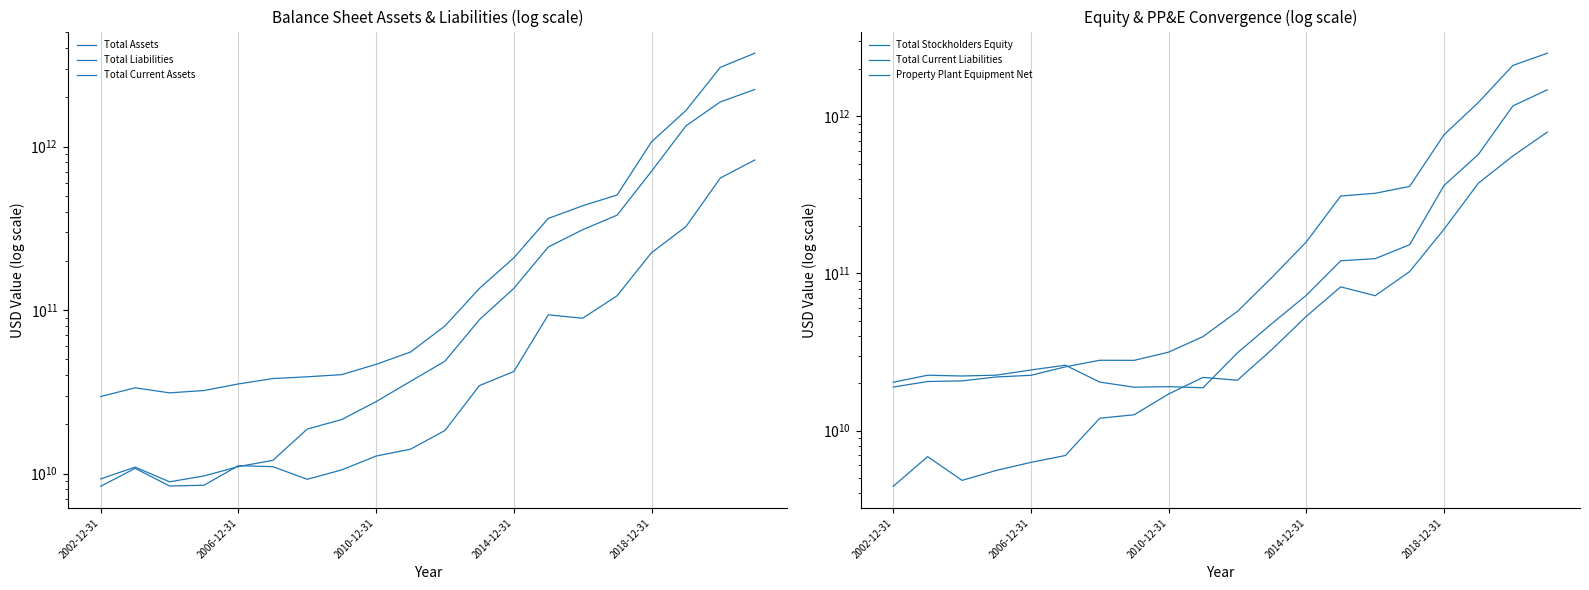

Which category has the lowest value in the Total Current Liabilities series?

2002-12-31